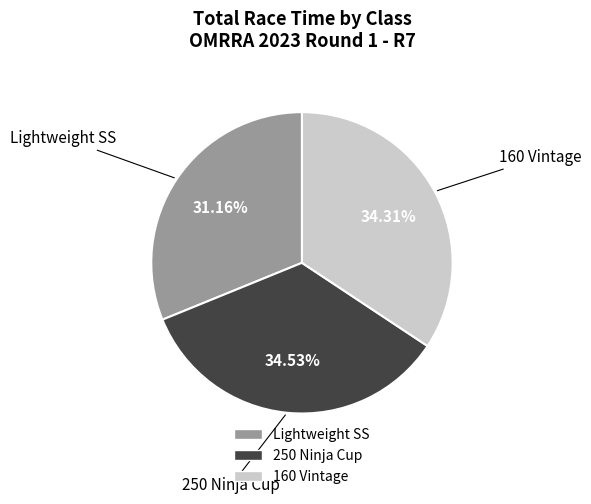

How many segments does this pie chart have?

3